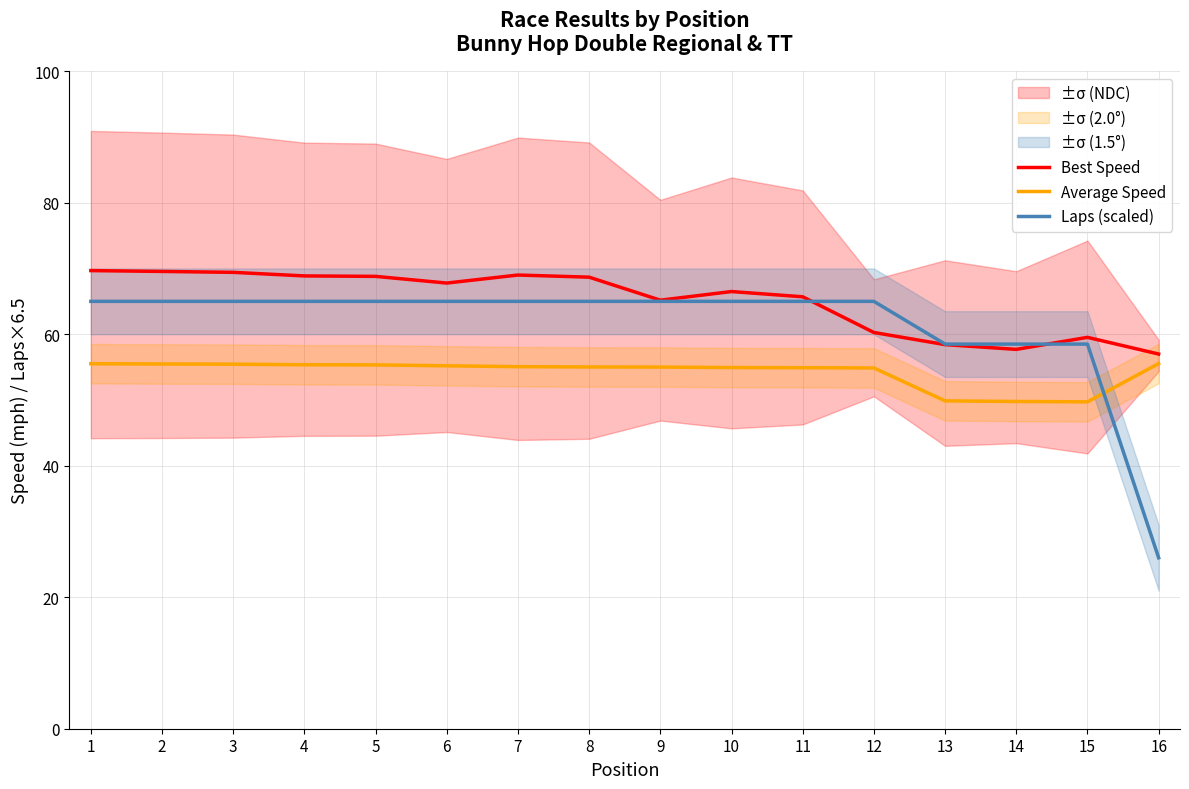

What is the value of the Laps (scaled) point at the 8th from the left?

65.0